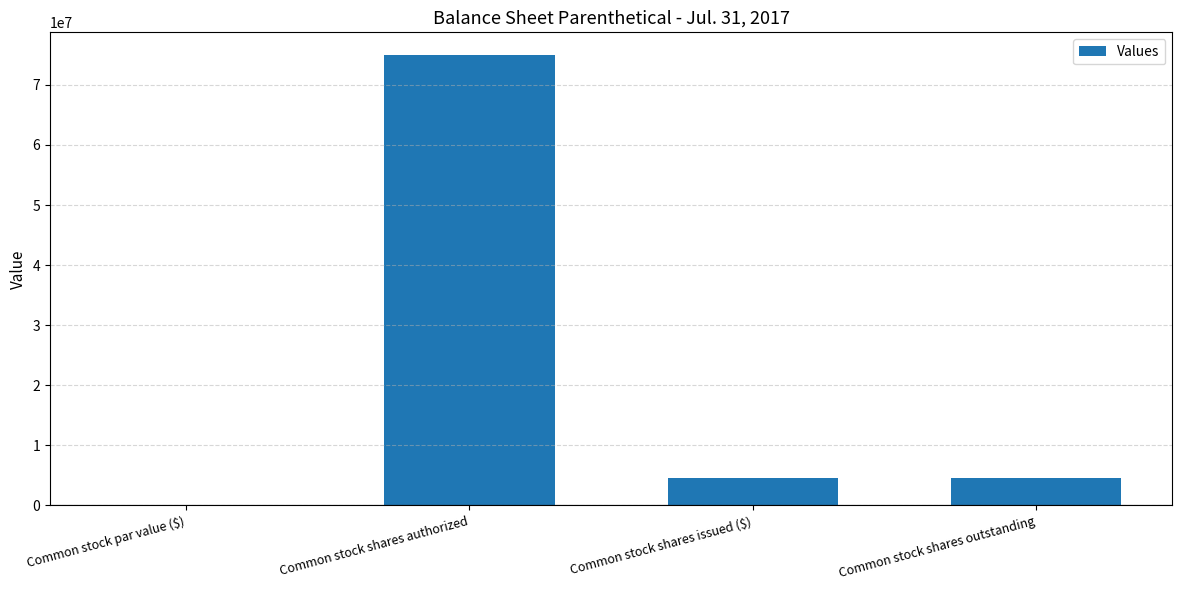

What is the sum of all values?

84020000.0